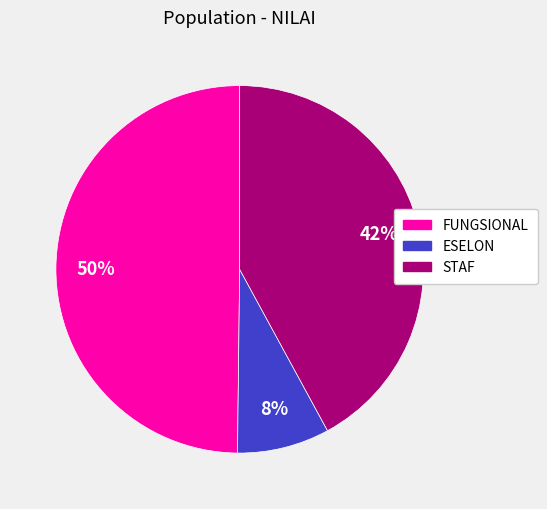

How many segments does this pie chart have?

3